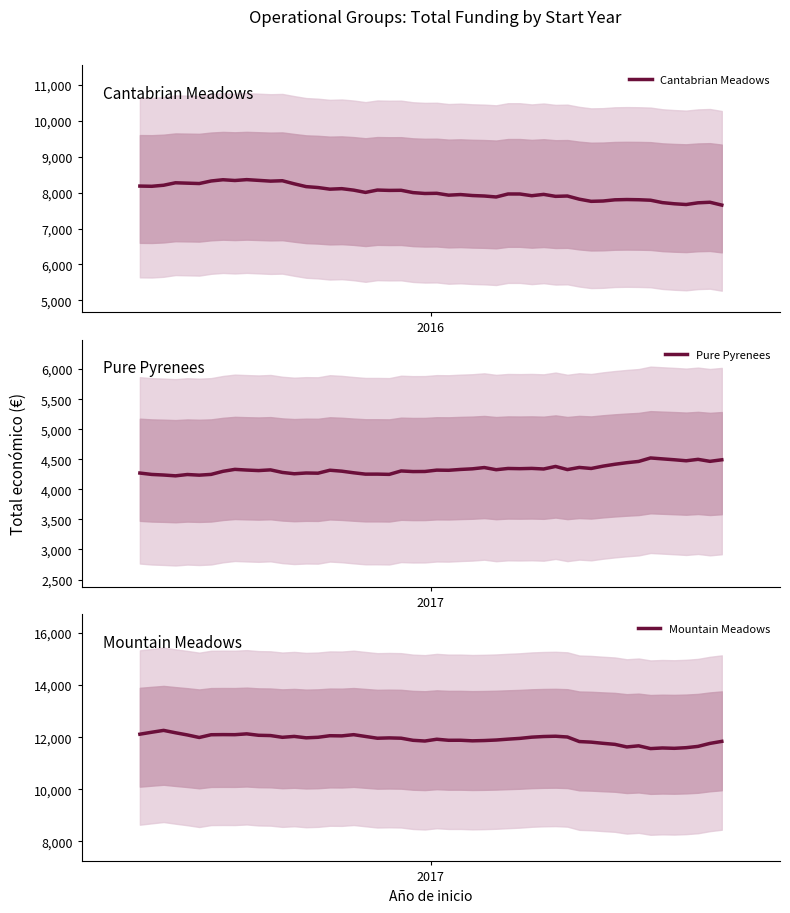

What is the change in value from 2016 to 2017?

+3940